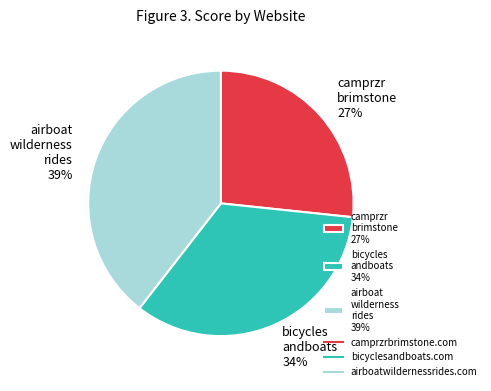

Approximately how many times larger is the value at camprzr brimstone 27% compared to airboat wilderness rides 39%?

0.7